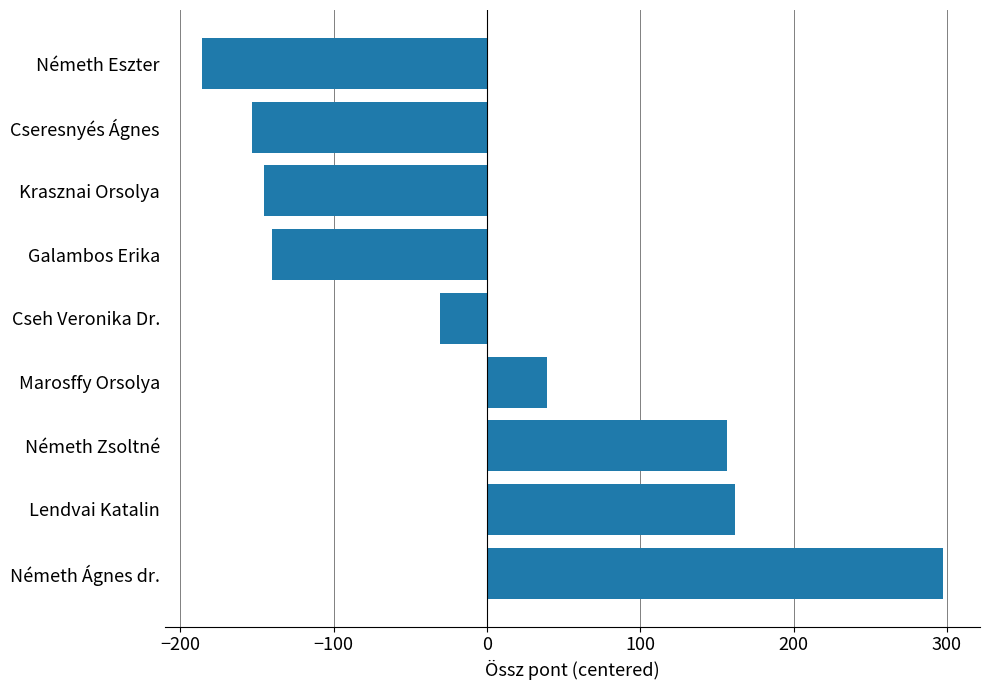

What is the smallest value displayed?

-185.9